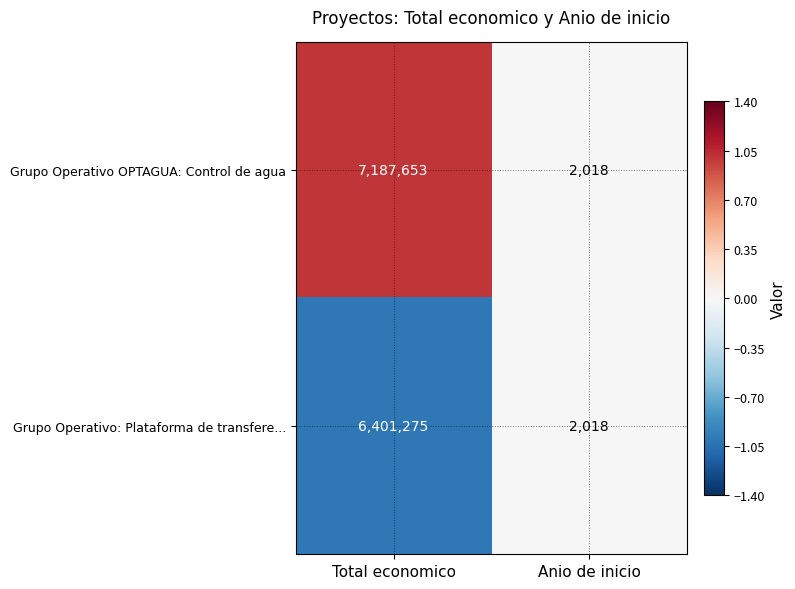

Reading left to right, what are all the values shown in this chart?

Grupo Operativo OPTAGUA: Control de agua: 7187653	2018
Grupo Operativo: Plataforma de transfere...: 6401275	2018